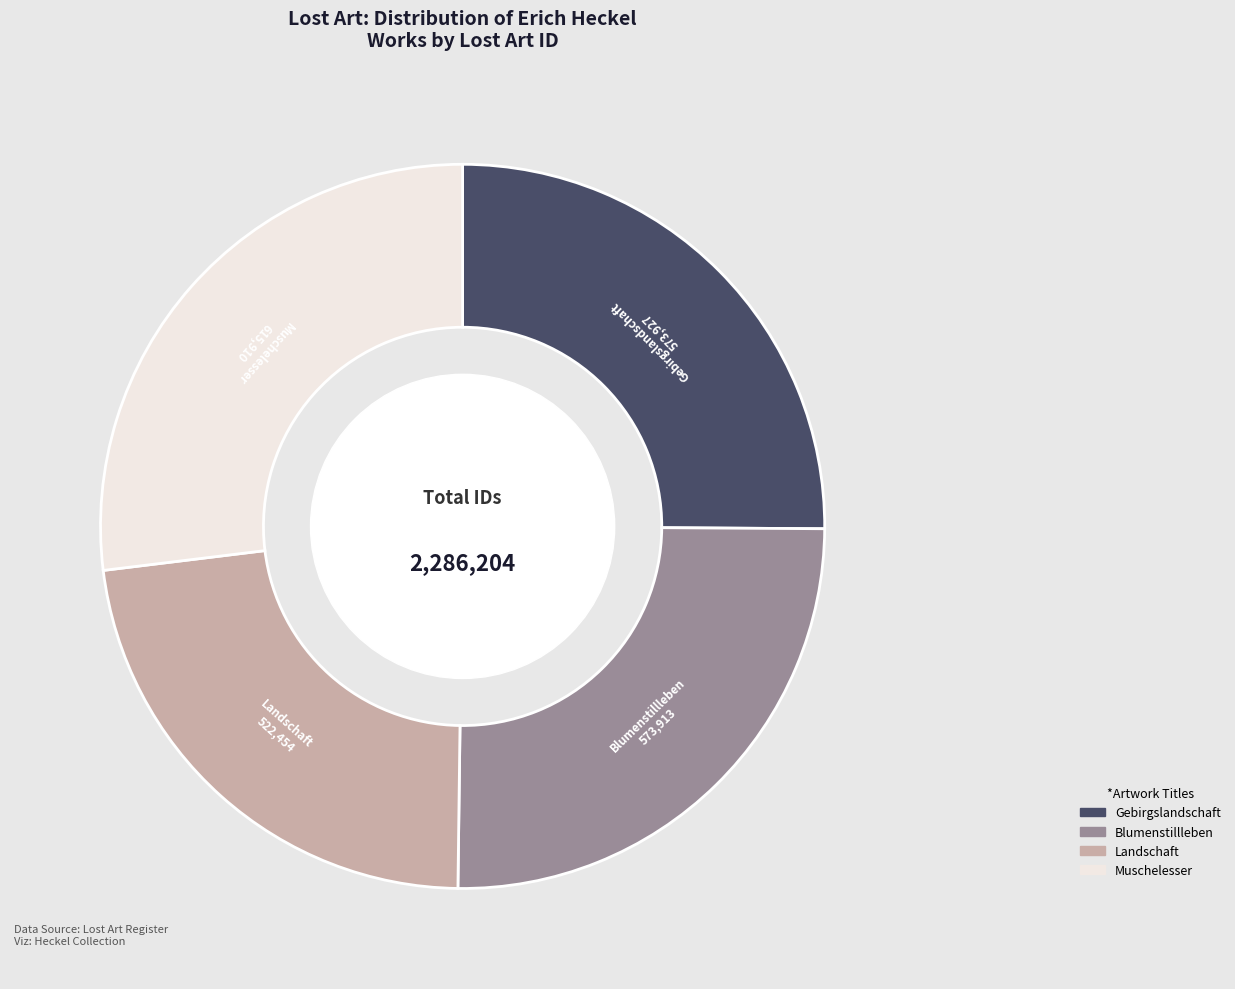

True or false: Gebirgslandschaft accounts for 17% of the total.

False